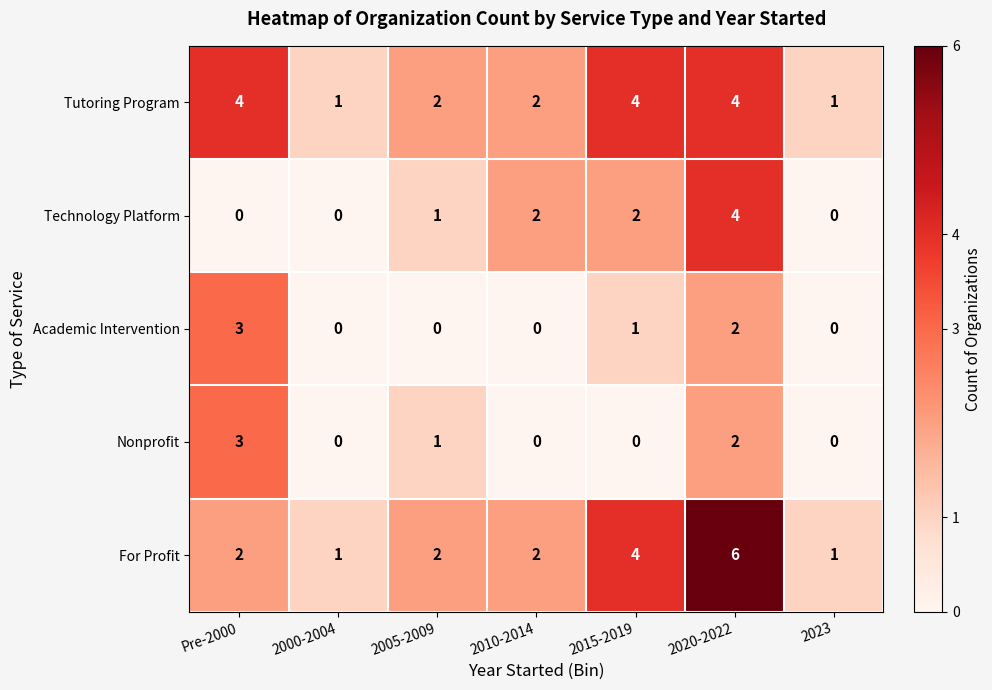

Where is Academic Intervention nearest to the value 1?

2015-2019